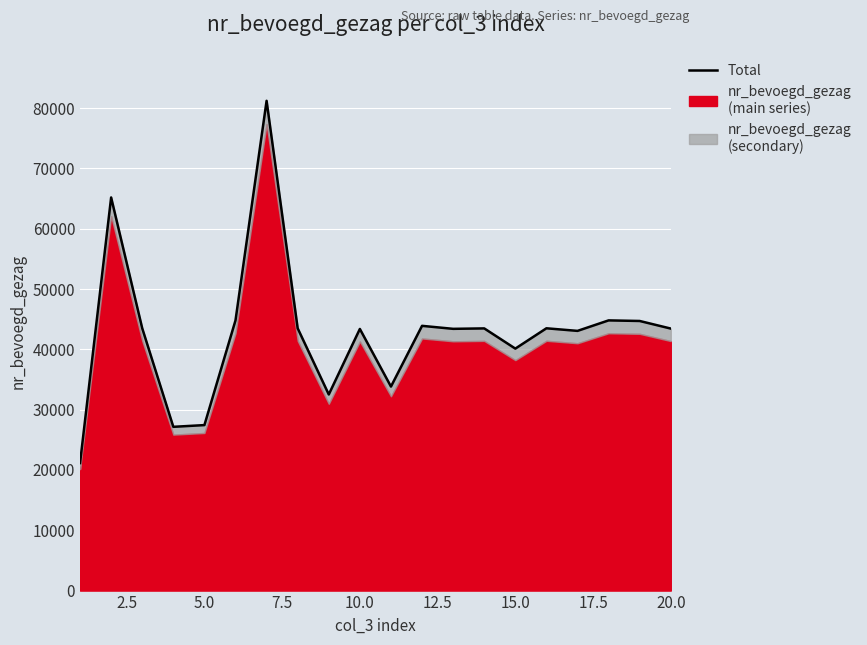

What is the smallest value displayed?

21143.8